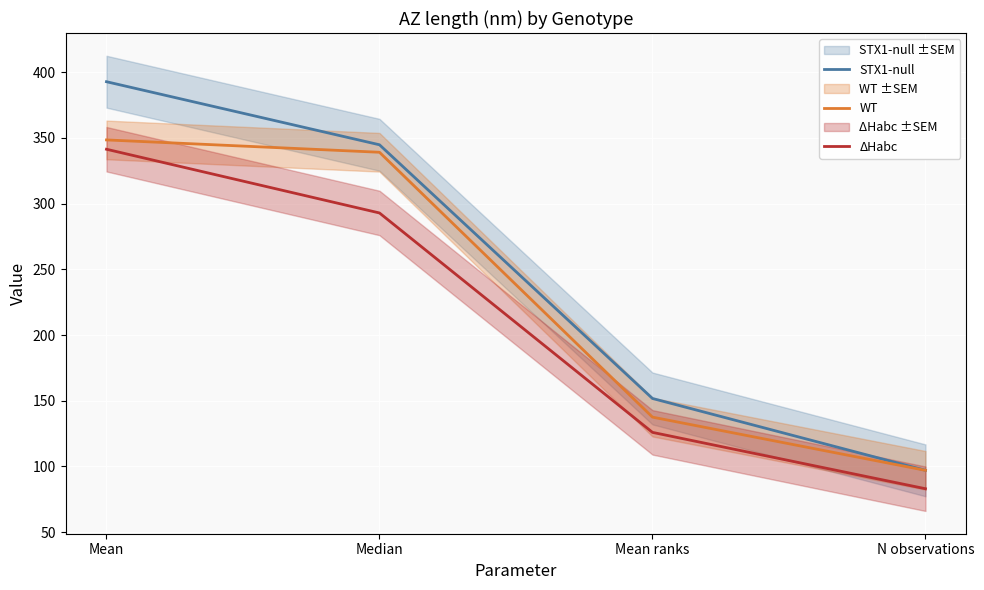

Reading left to right, transcribe all the data shown in this chart.

STX1-null: Mean=392.8	Median=344.8	Mean ranks=151.7	N observations=97.0
WT: Mean=348.5	Median=339.1	Mean ranks=137.5	N observations=97.0
ΔHabc: Mean=341.4	Median=292.9	Mean ranks=125.9	N observations=83.0